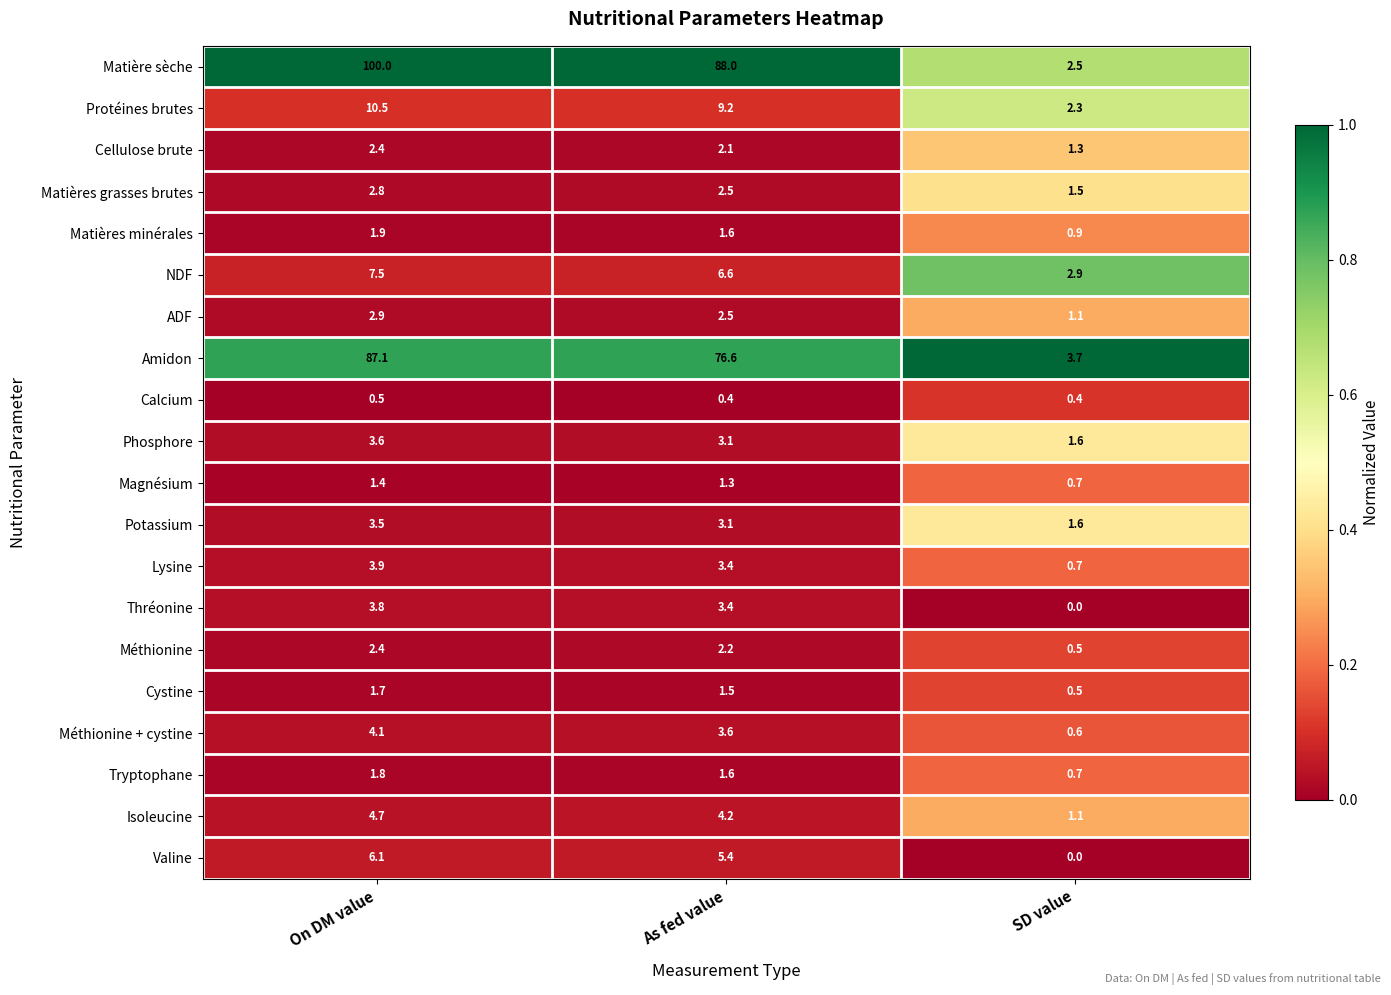

What is the average value of the Magnésium series?

1.1